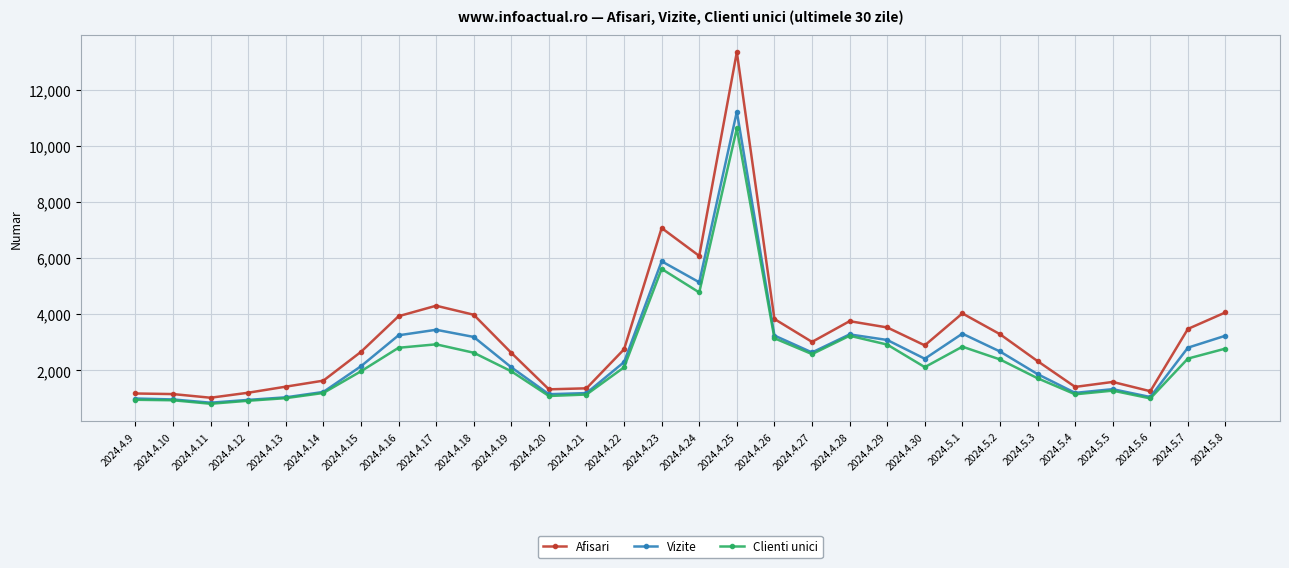

Where does the Afisari series first go above 2893?

2024.4.16